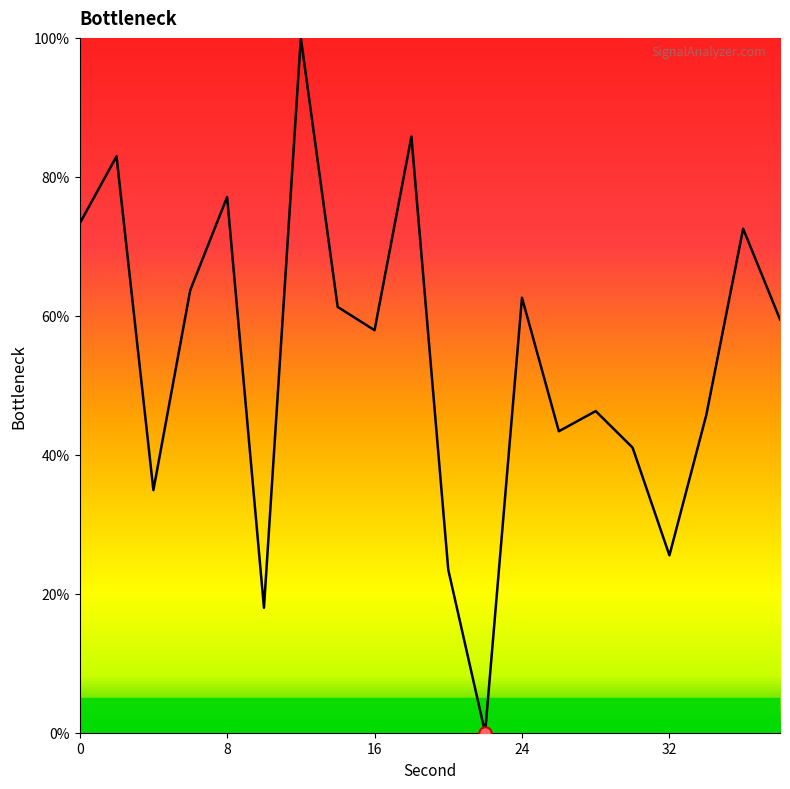

What is the difference between the maximum and minimum values?

100.0